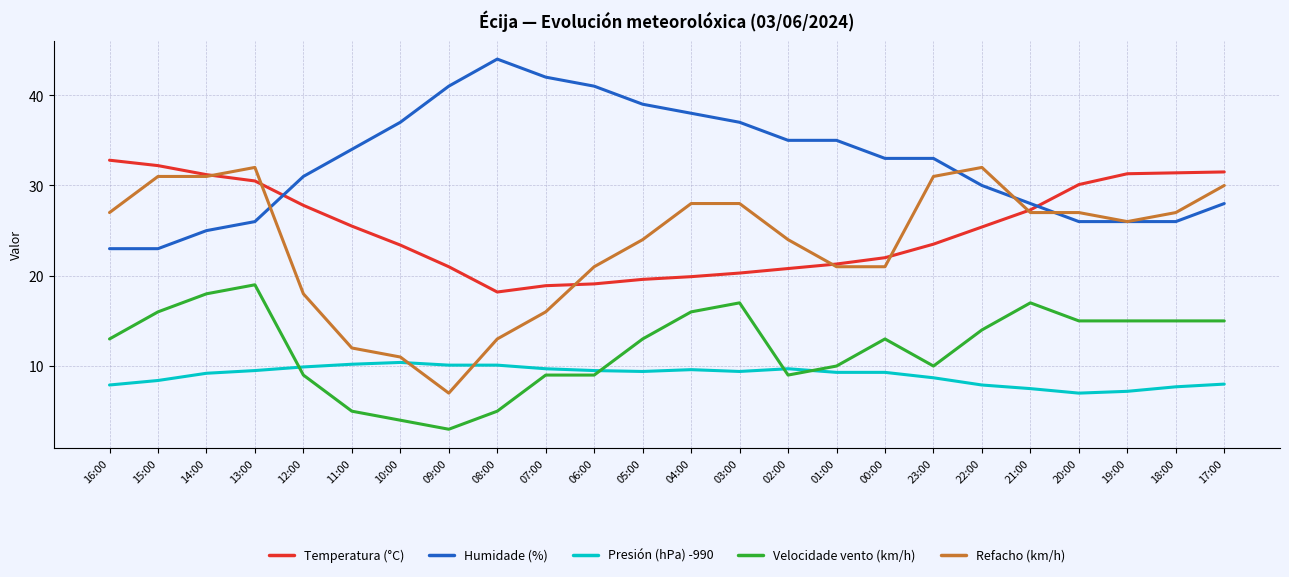

What is the difference between the highest and lowest values at 05:00?

29.6